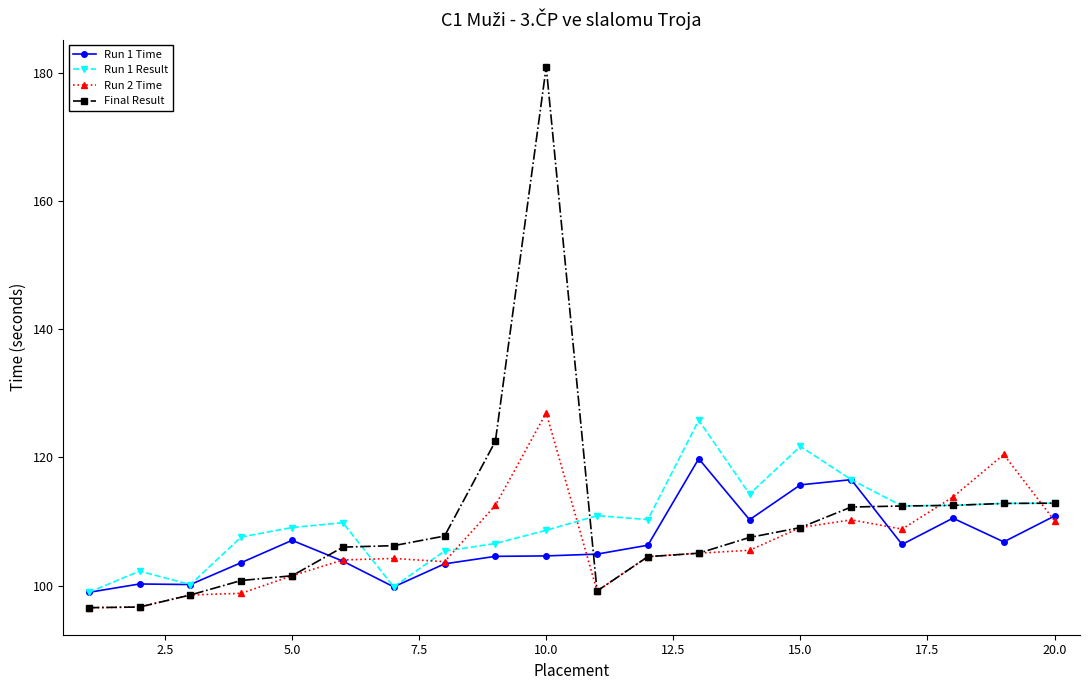

Does the chart display data point markers on the line(s)?

Yes